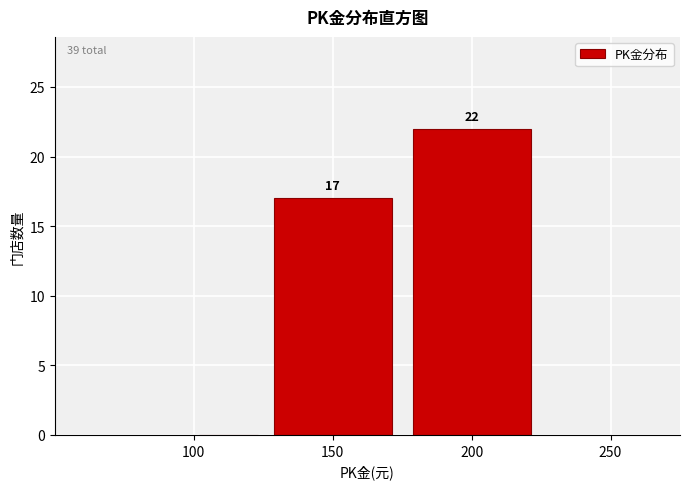

Which range on the x-axis has the tallest bar?

175 to 225